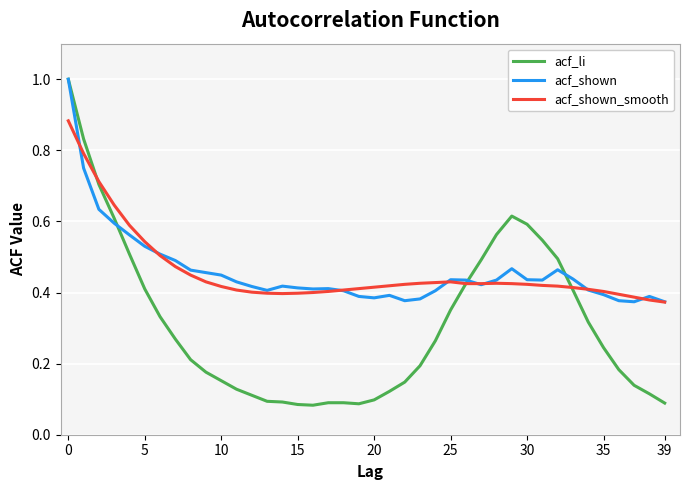

What is the maximum value shown in the chart?

1.0